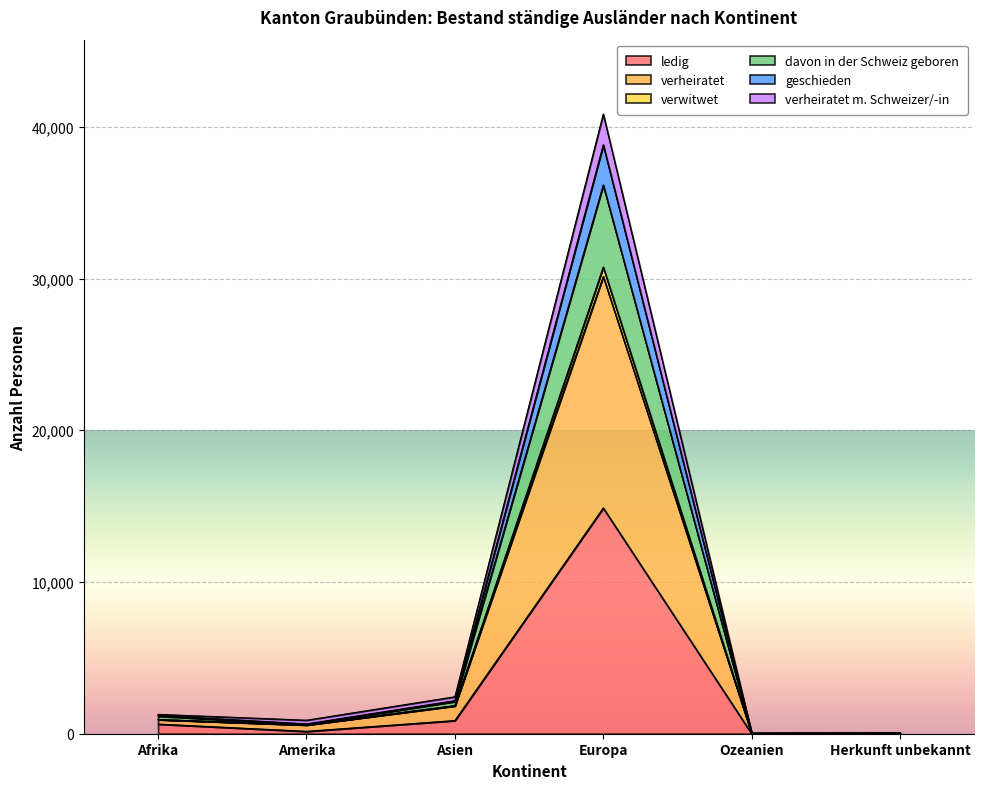

At which category is the sum across all series the highest?

Europa